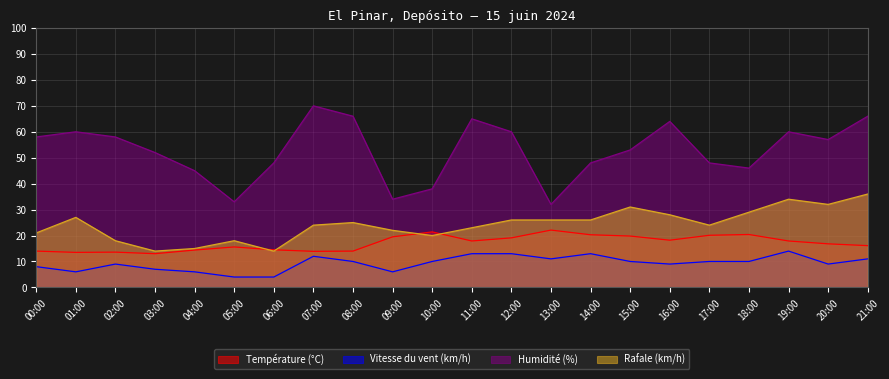

What is the lowest value of the Vitesse du vent (km/h) series?

4.0